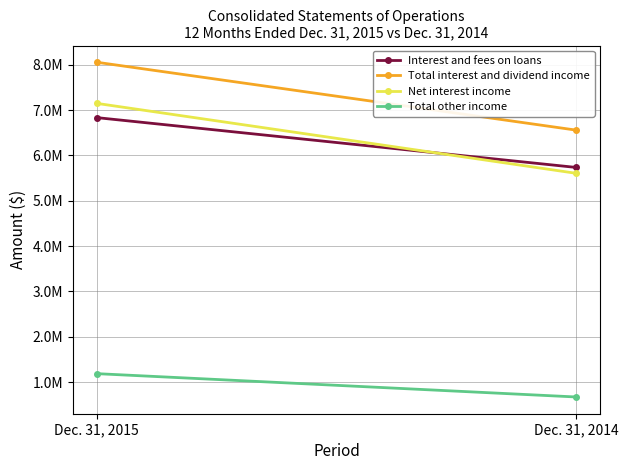

Between Dec. 31, 2015 and Dec. 31, 2014, which is larger?

Dec. 31, 2015